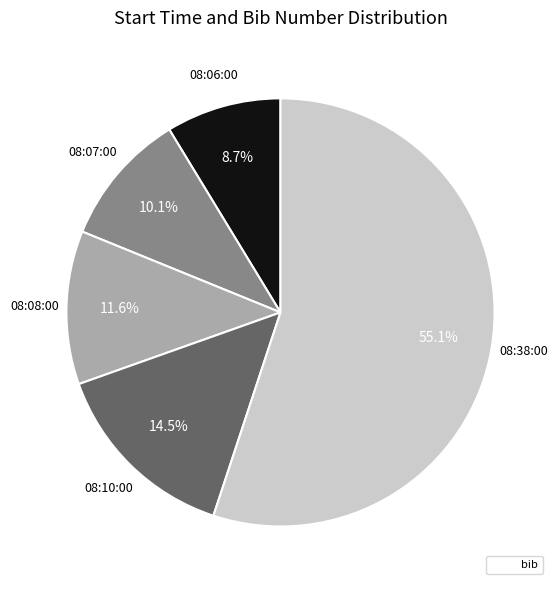

Does any single category account for the majority?

Yes